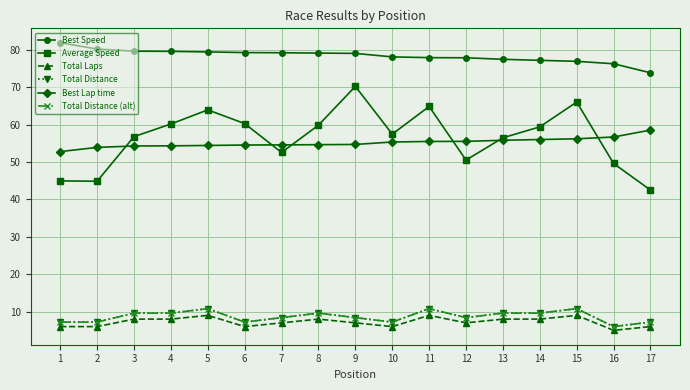

What is the greatest value displayed?

81.9